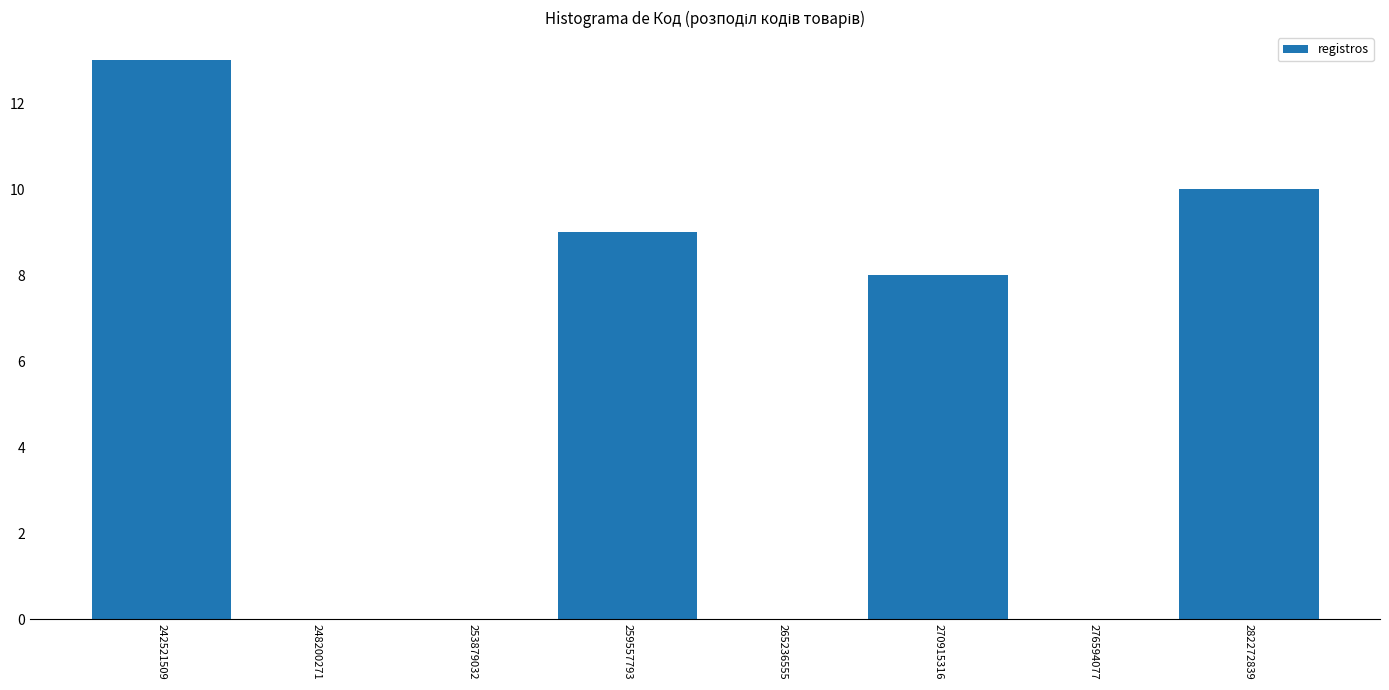

Reading left to right, transcribe this chart: for each bar, give the range it covers on the x-axis and its height. Neither the bar edges nor the heights are printed on the chart, so give them approximately, as read against the axes.

240000000 to 245000000: 13
245000000 to 251000000: 0
251000000 to 257000000: 0
257000000 to 262000000: 9
262000000 to 268000000: 0
268000000 to 274000000: 8
274000000 to 279000000: 0
279000000 to 285000000: 10